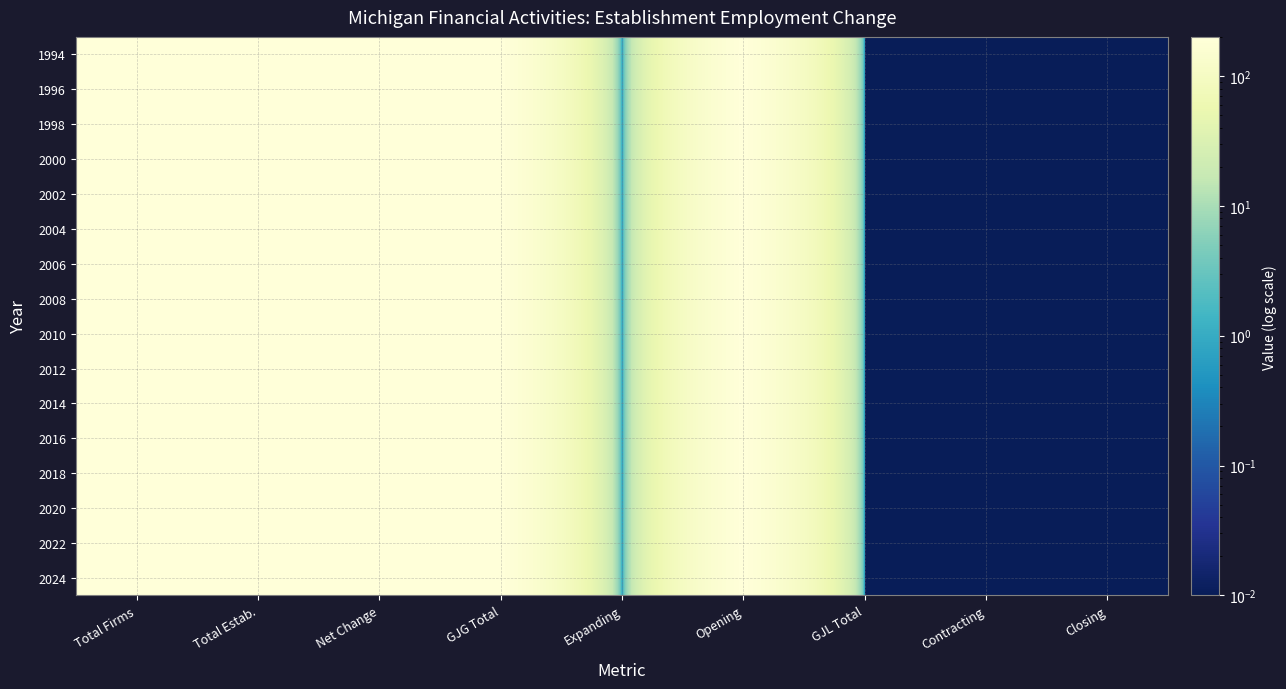

List the series in order of their peak value, lowest first.

1994, 1996, 1998, 2000, 2002, 2004, 2006, 2008, 2010, 2012, 2014, 2016, 2018, 2020, 2022, 2024